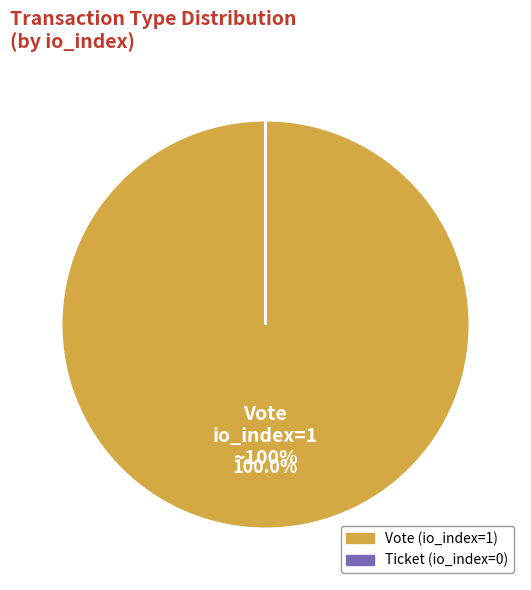

Is there a majority slice in this chart?

Yes